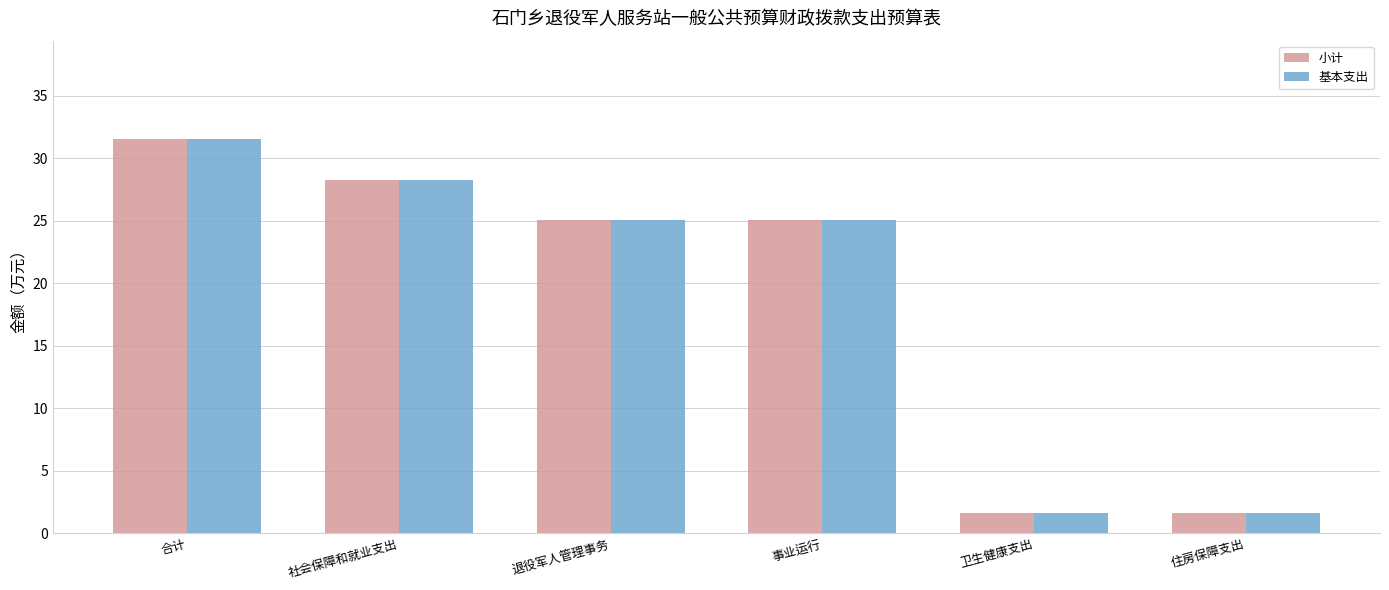

How many distinct data groups are displayed?

2